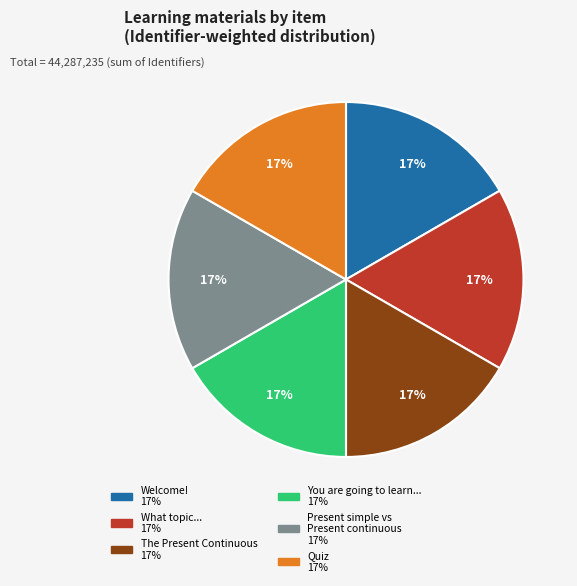

To the nearest percent, what is the average slice percentage?

17%